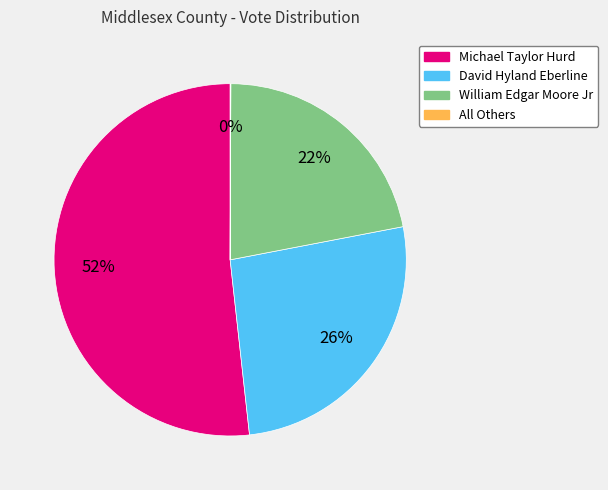

To the nearest percent, what is the average slice percentage?

25%